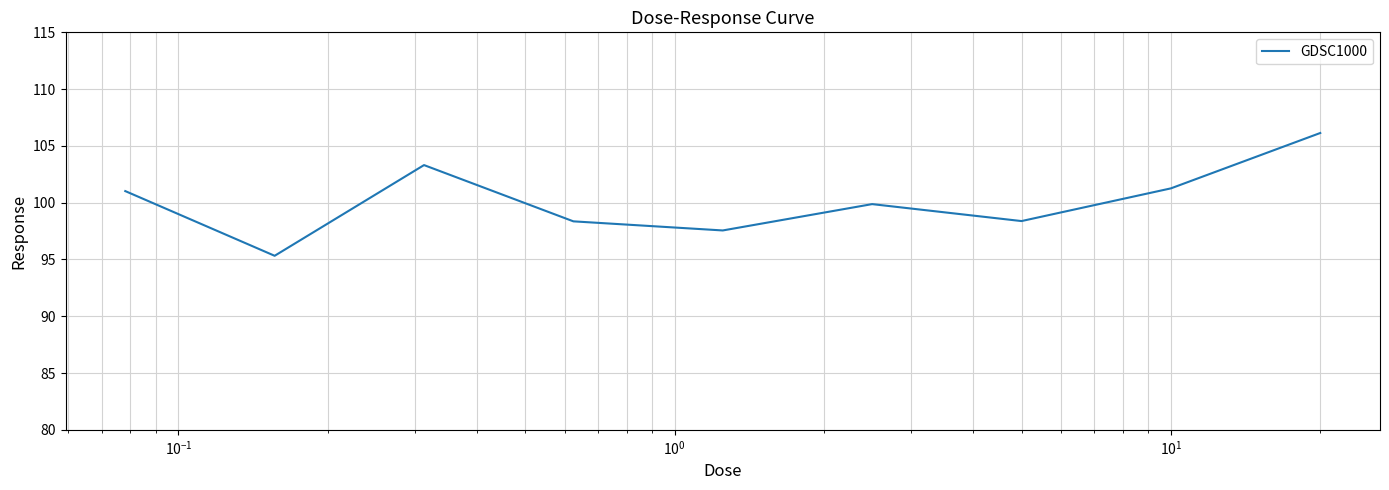

What is the greatest value displayed?

106.1